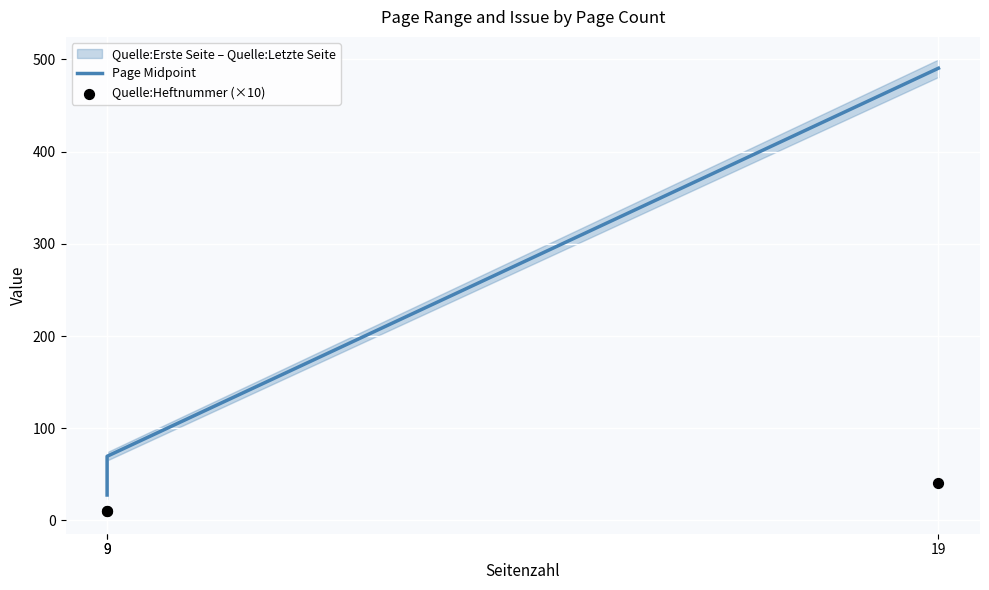

Is the value of Quelle:Heftnummer (×10) at 9 greater than the value of Page Midpoint at 9?

No